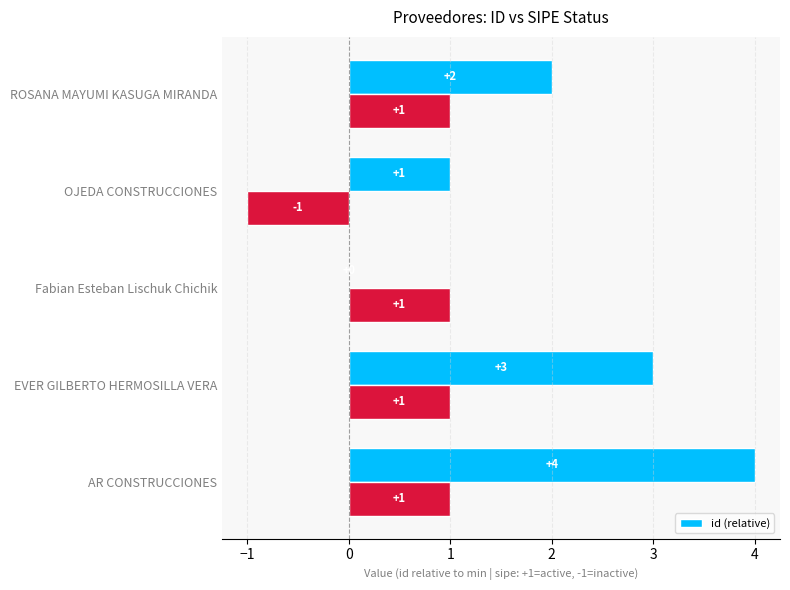

What is the sum of the id (relative) values at Fabian Esteban Lischuk Chichik and EVER GILBERTO HERMOSILLA VERA?

3